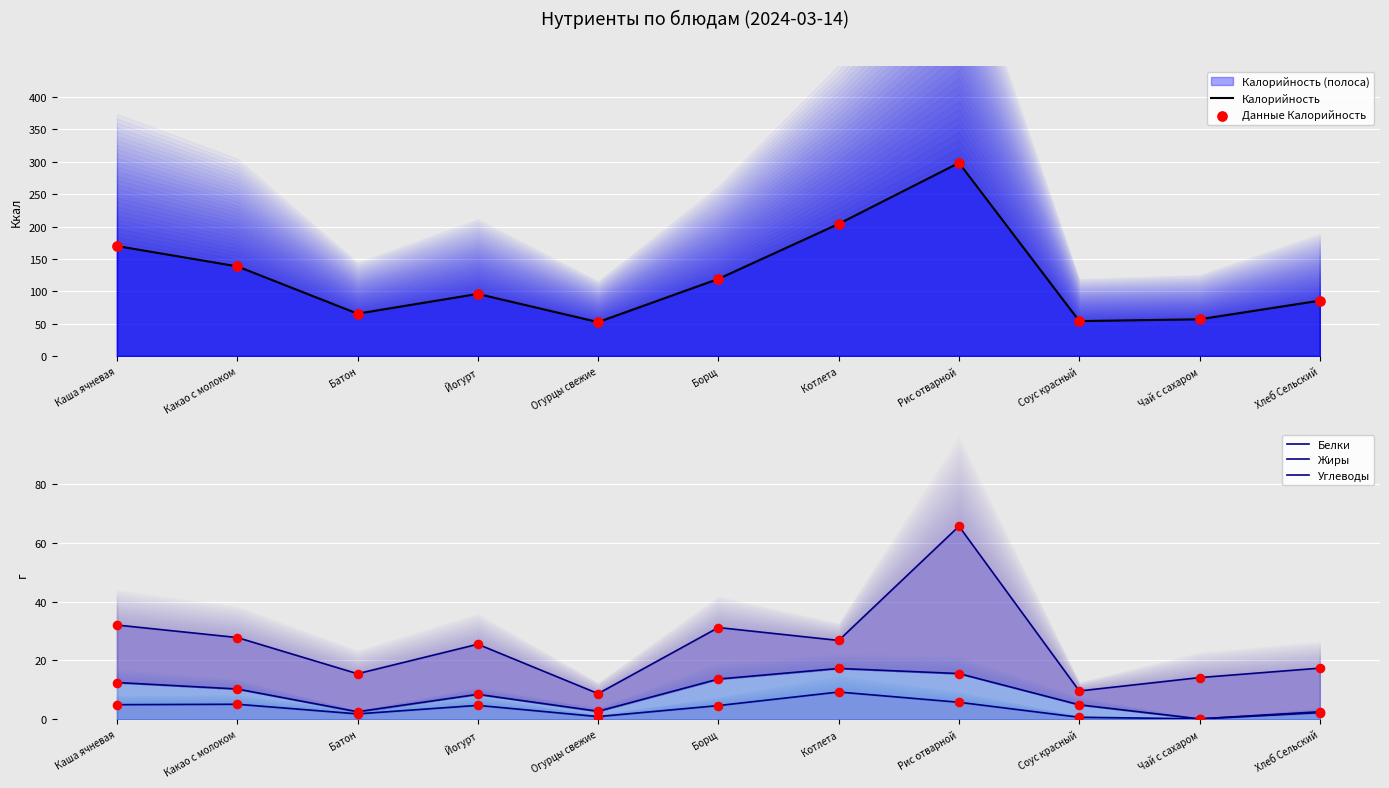

At which category is the sum across all series the highest?

Рис отварной